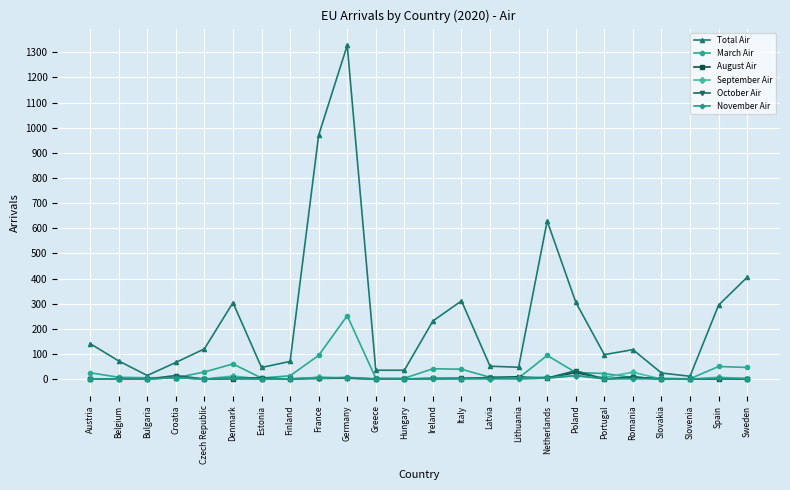

Which series has the widest spread of values?

Total Air